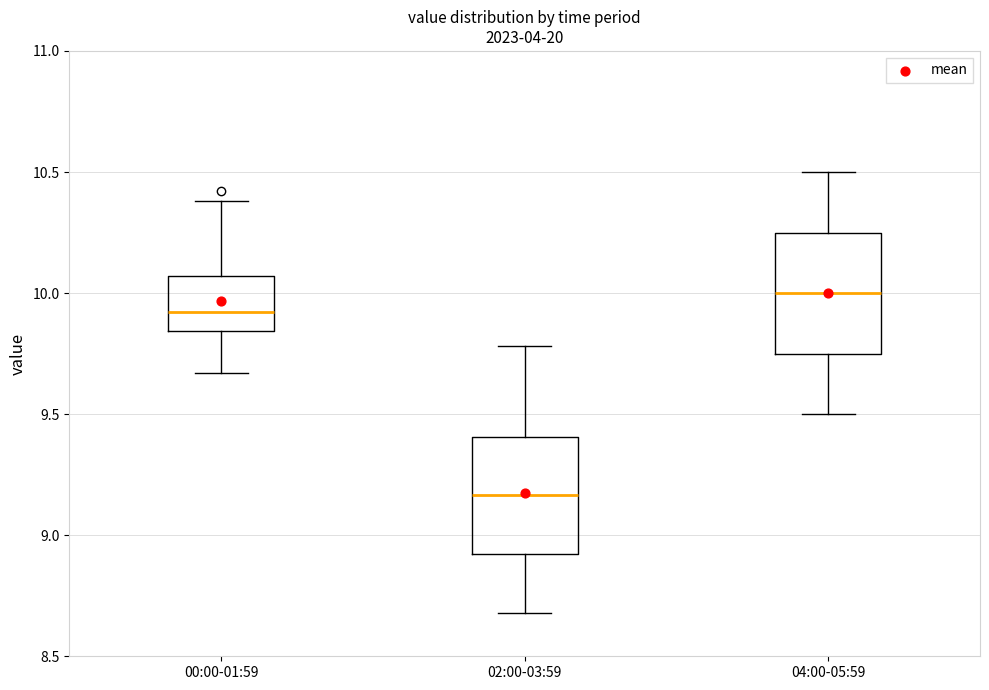

Which box has the lowest median line?

02:00-03:59